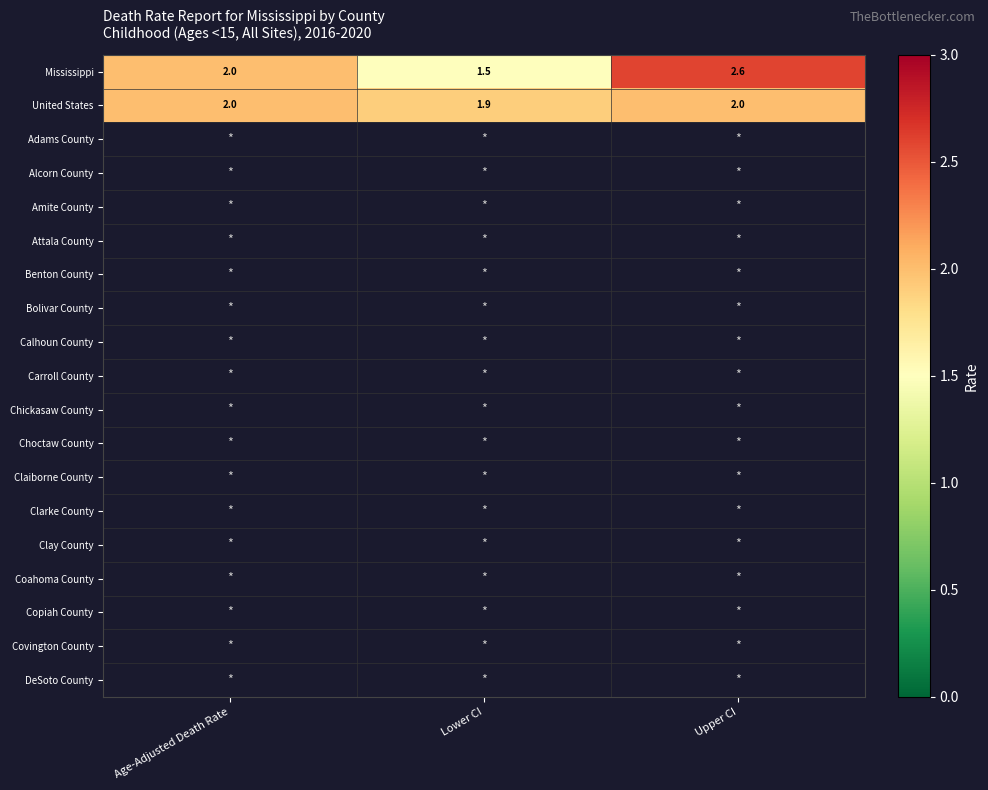

At which label is United States closest to 1?

Lower CI